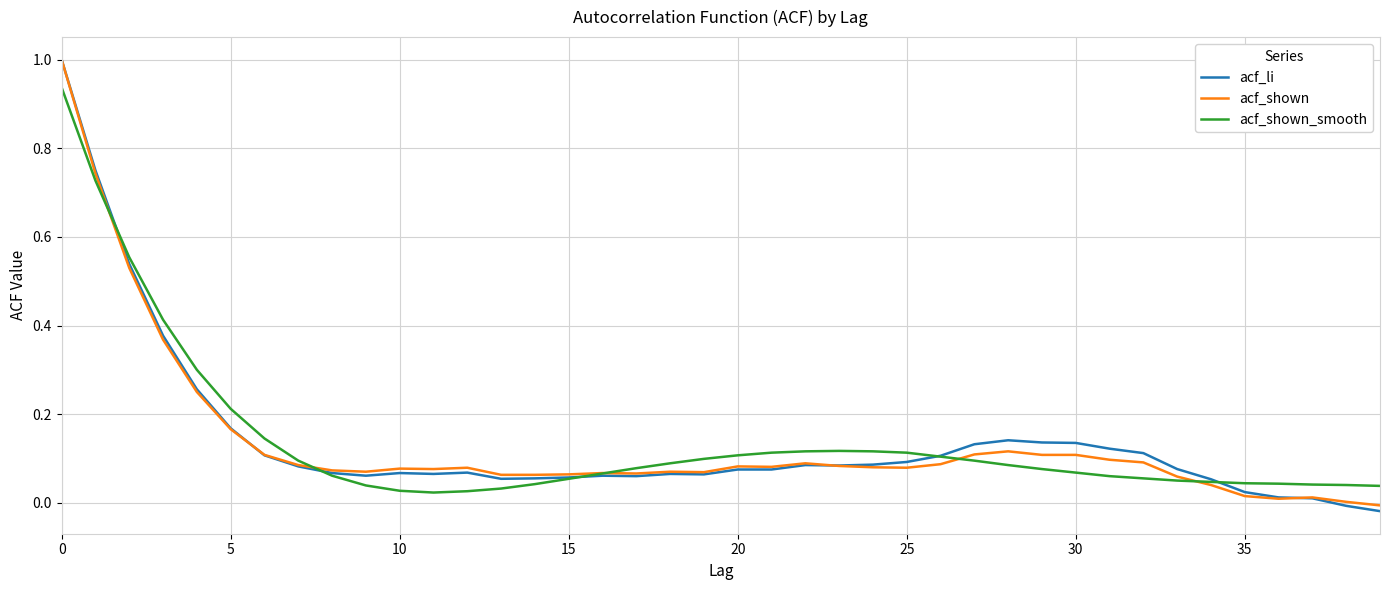

Is this an area chart (filled region under the line)?

No